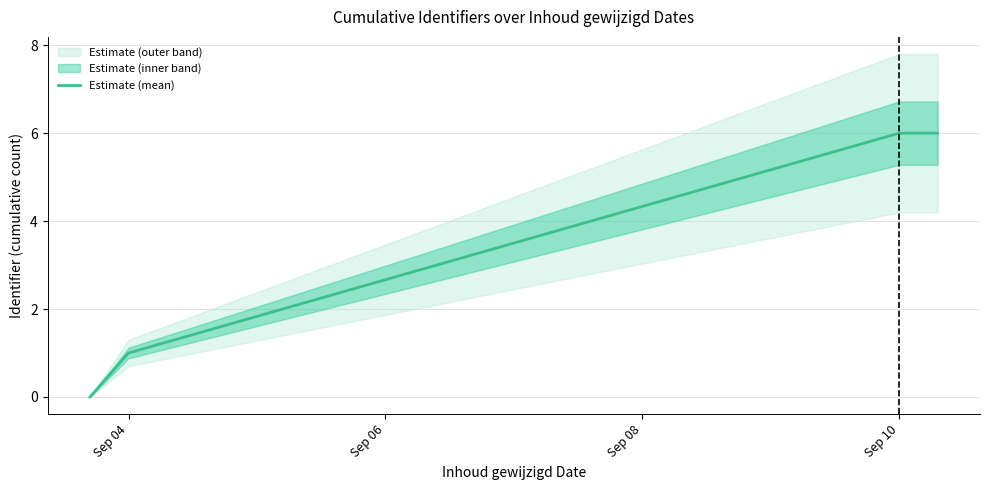

True or false: Estimate (mean) has more than 1 interior local peaks.

False